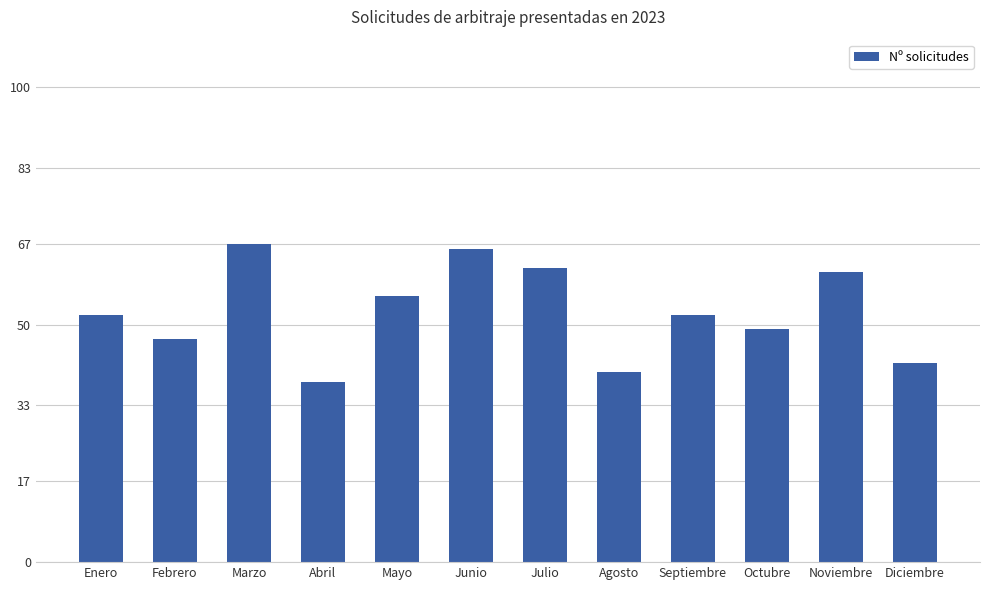

Which has a higher value, Abril or Noviembre?

Noviembre